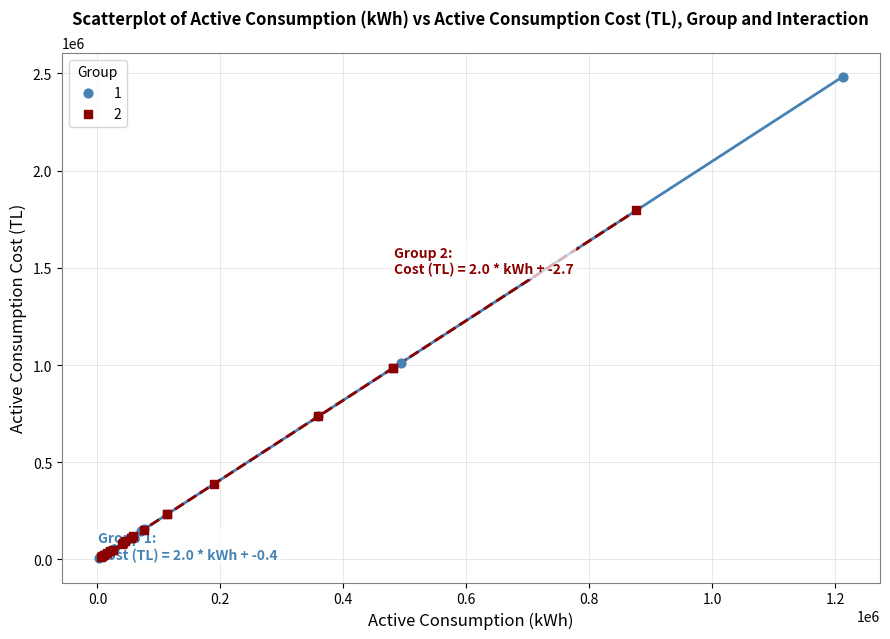

What are all the series names shown in the legend?

1, 2